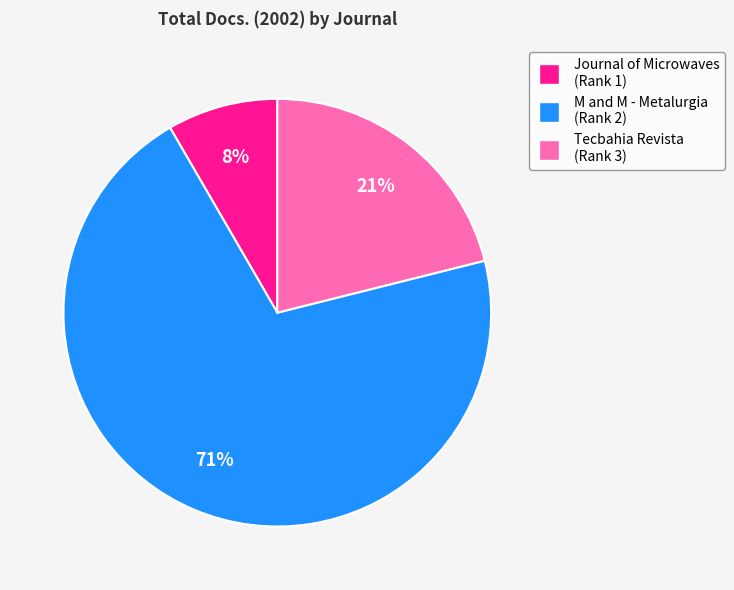

To the nearest percent, what is the combined percentage of Tecbahia Revista (Rank 3) and Journal of Microwaves (Rank 1)?

29%